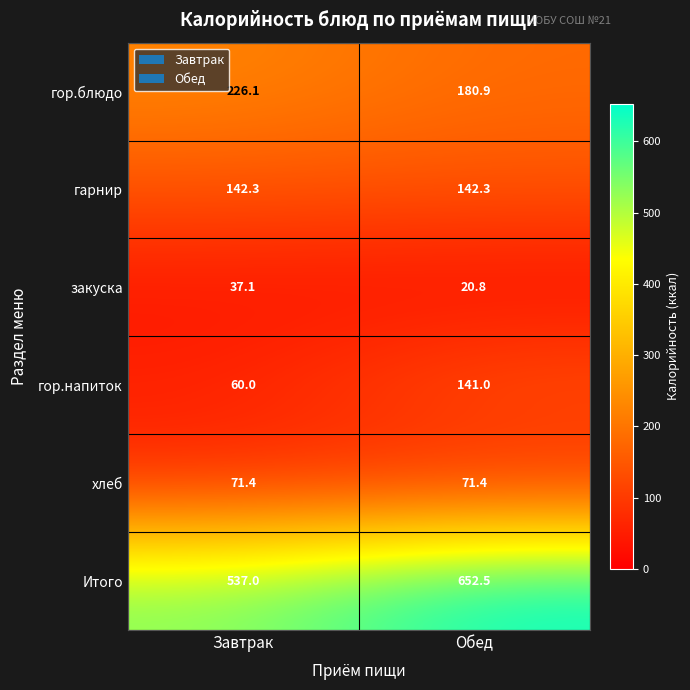

Is it true that хлеб equals 30.1 at Обед?

False